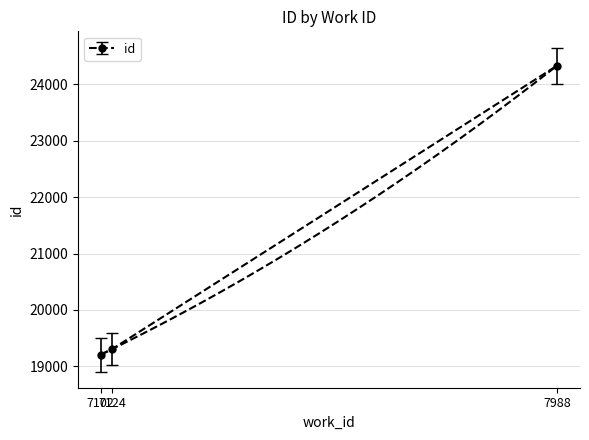

Reading left to right, list all the values displayed in this chart.

7102=19208	7124=19306	7988=24335